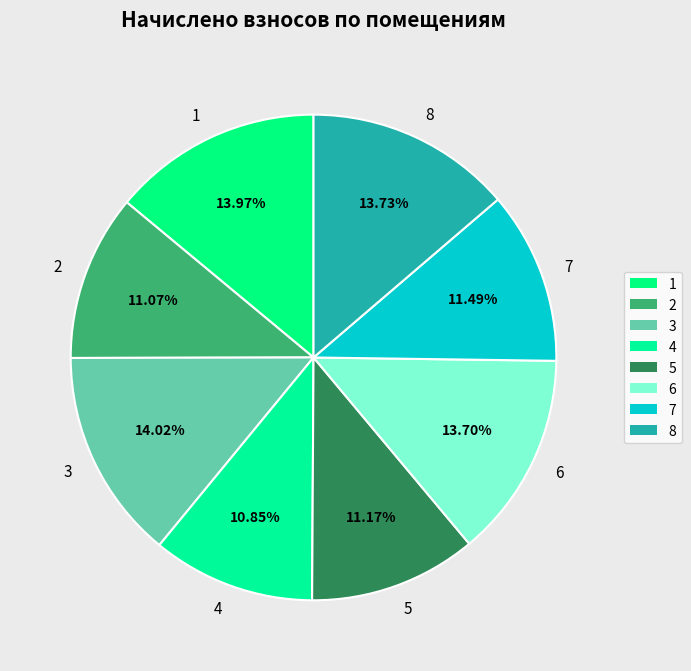

Is 2 the majority of the pie?

No